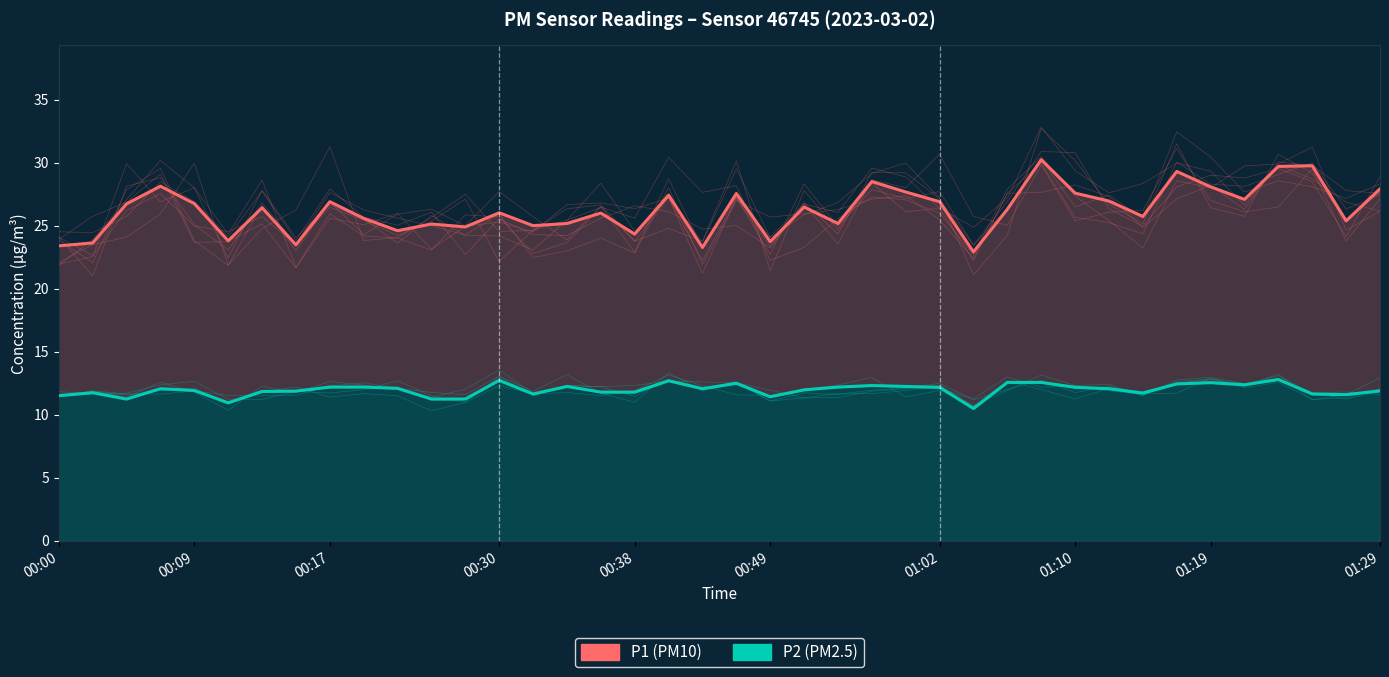

Rank the series by their average value, from lowest to highest.

P2, P1